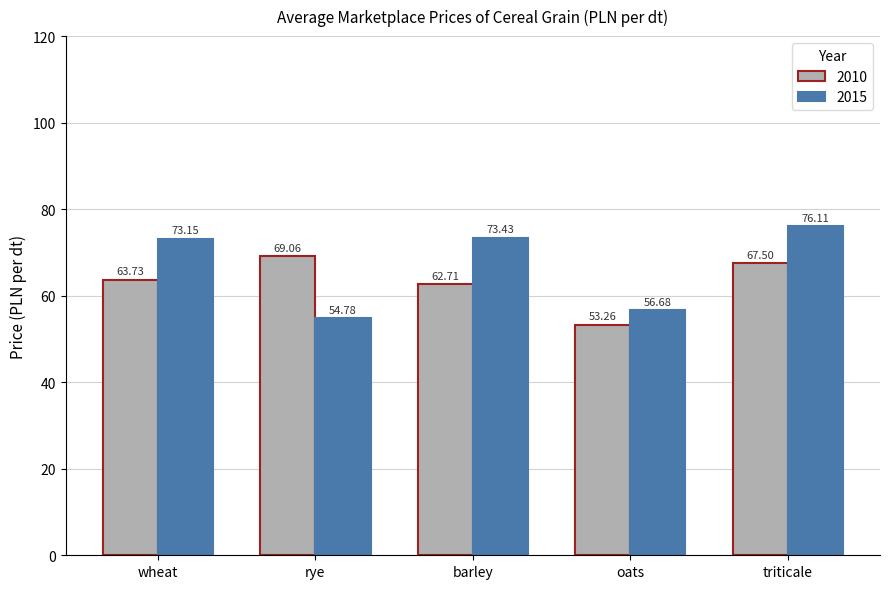

At which label does 2015 first exceed 73?

wheat